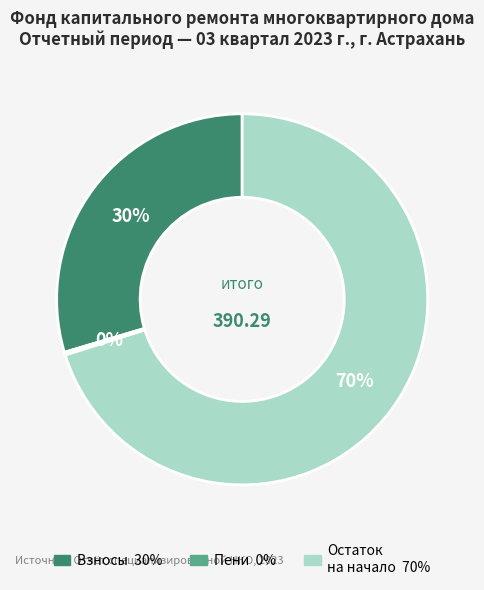

To the nearest percent, what is the difference between the largest and smallest slice percentages?

70%